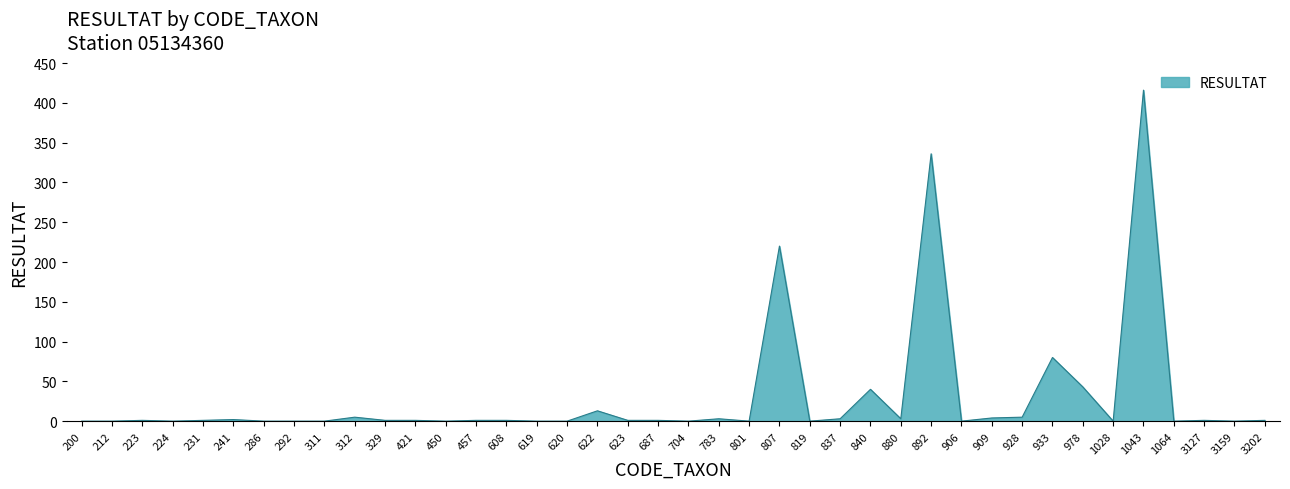

The value at 892 is 336. True or false?

True